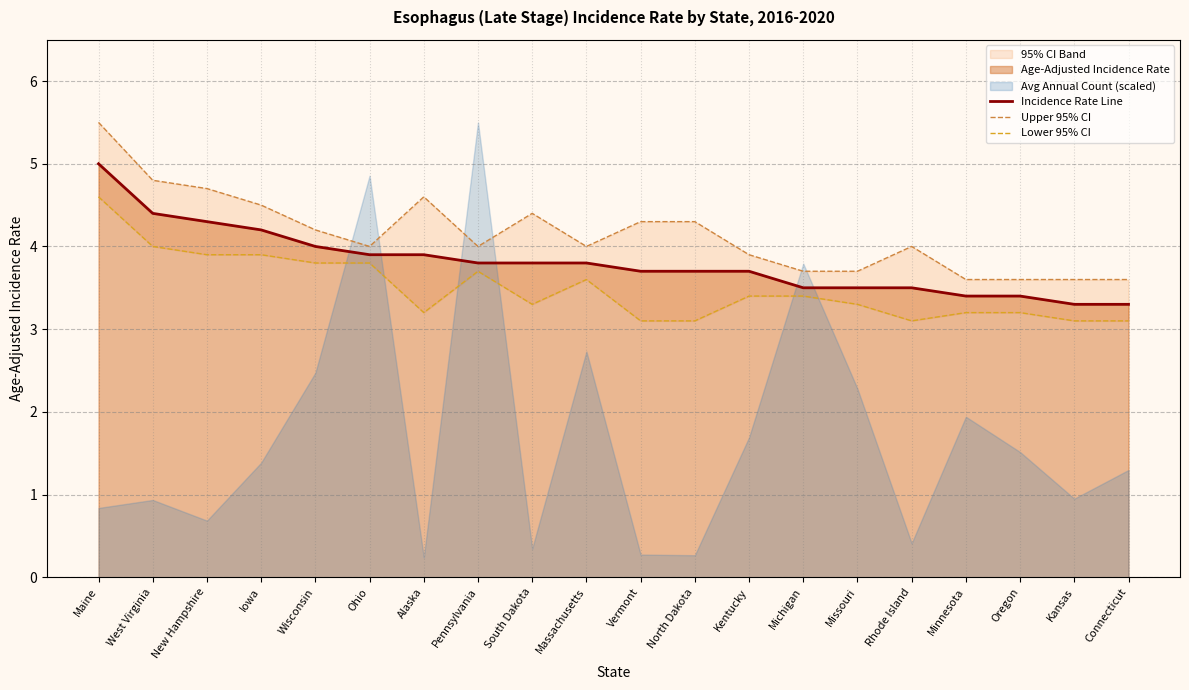

List the series in order of their peak value, lowest first.

Lower 95% CI, Incidence Rate Line, Upper 95% CI